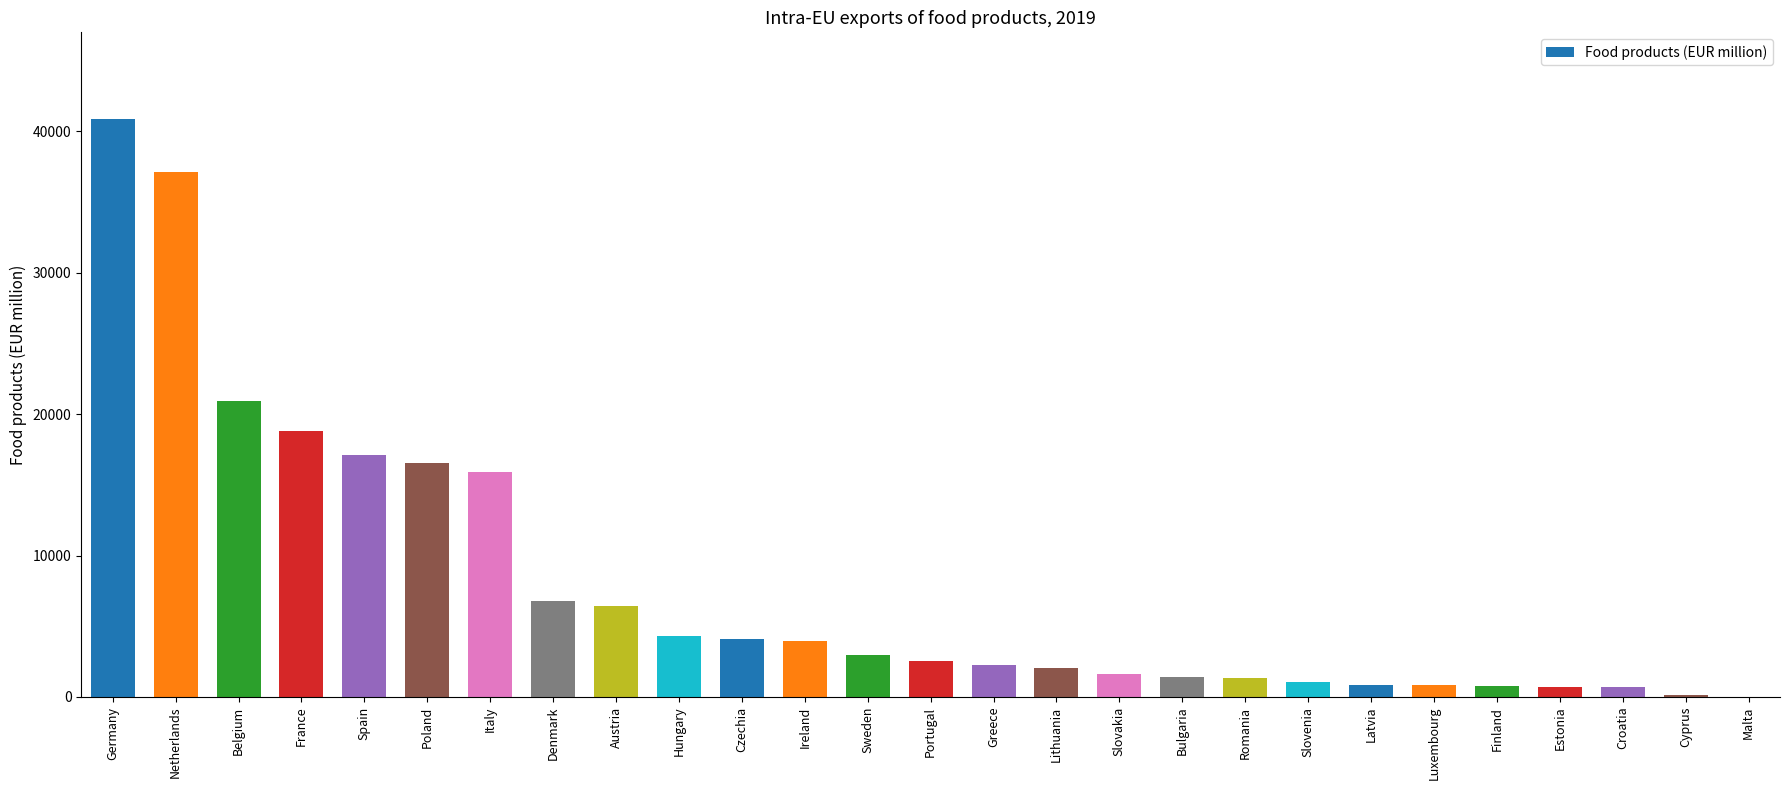

Which label corresponds to the largest value in the chart?

Germany